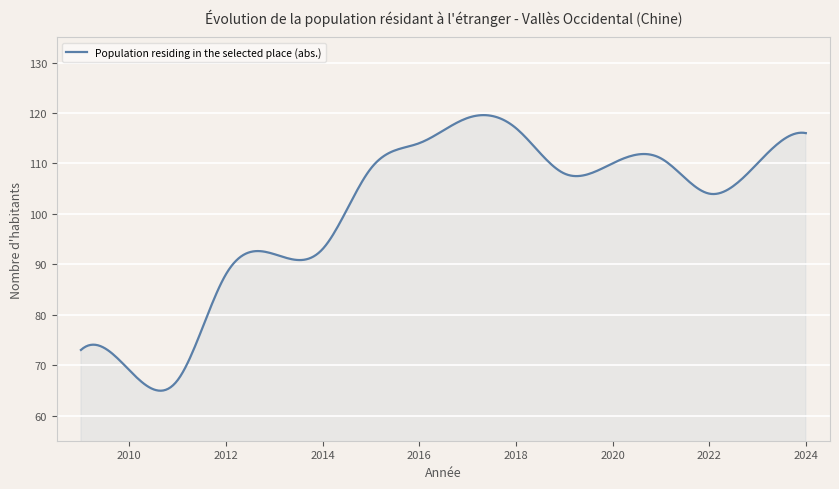

What is the smallest value displayed?

64.9